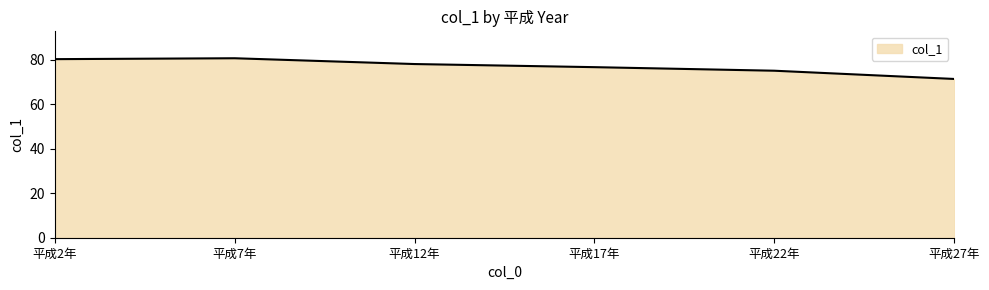

Count the number of categories in the chart.

6